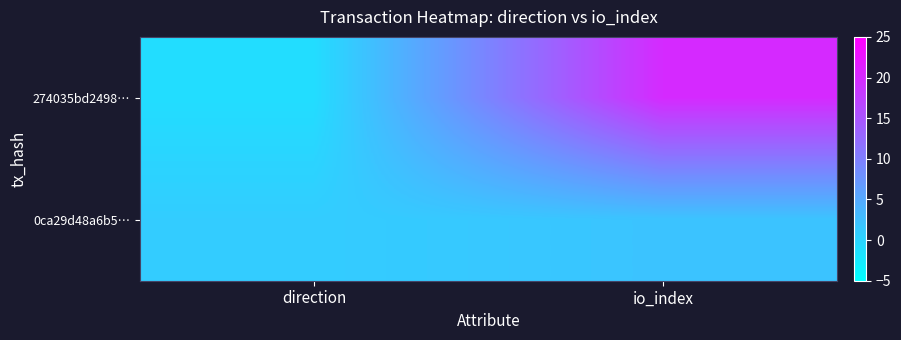

Rank the series by their maximum value, from lowest to highest.

0ca29d48a6b5…, 274035bd2498…